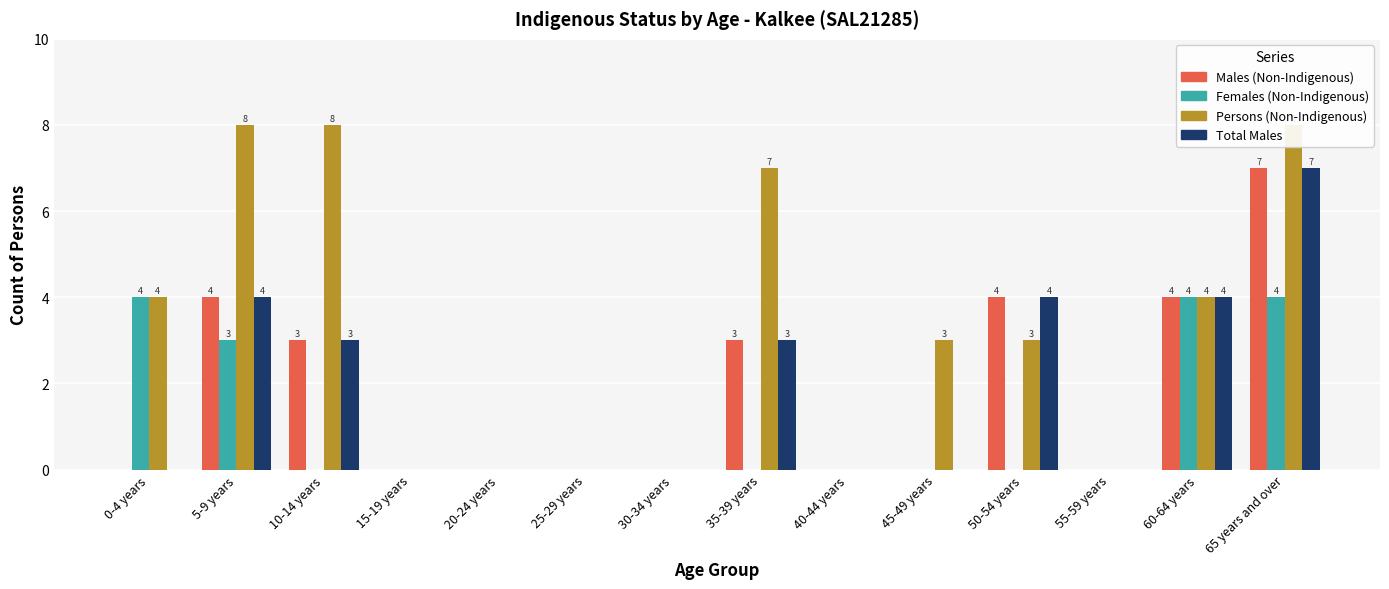

The value of Females (Non-Indigenous) at 45-49 years is 2. True or false?

False